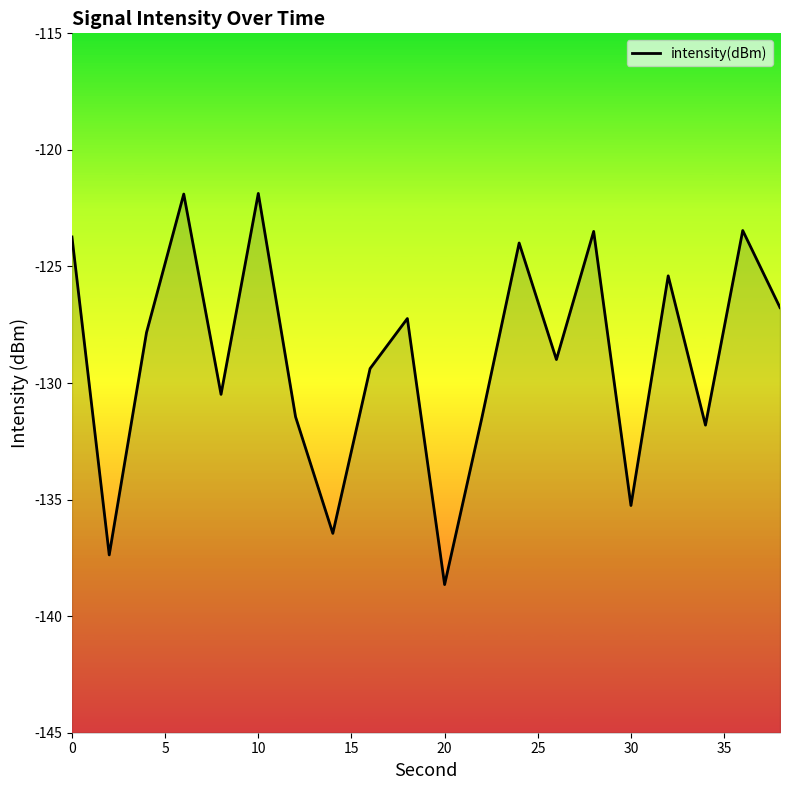

Which label corresponds to the smallest value in the chart?

20